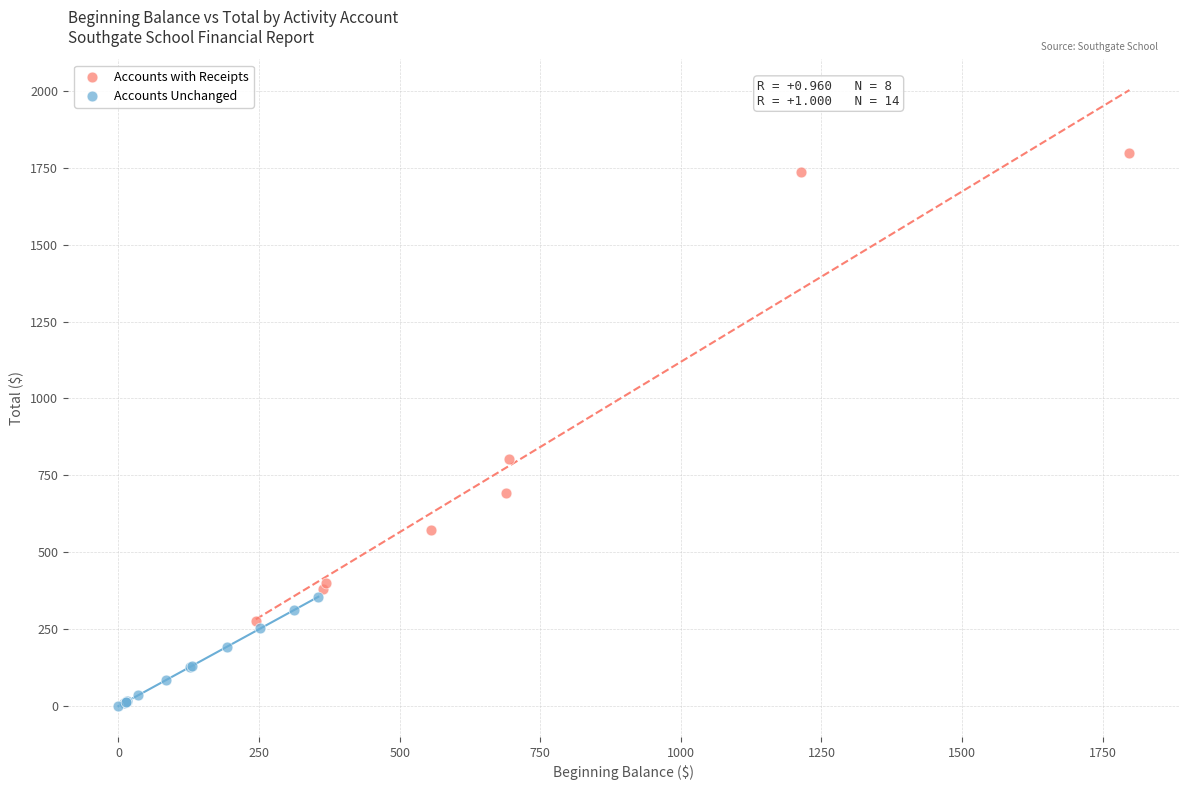

Which series contains the highest Y value?

Accounts with Receipts